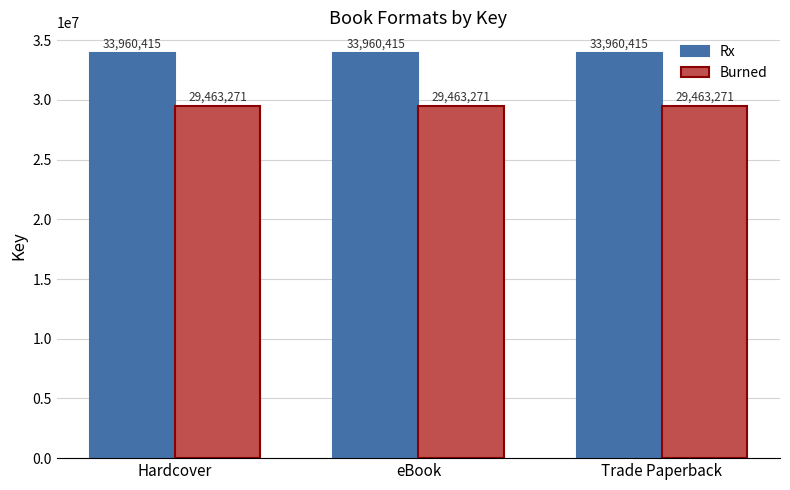

What is the difference between the highest and lowest values at Hardcover?

4497144